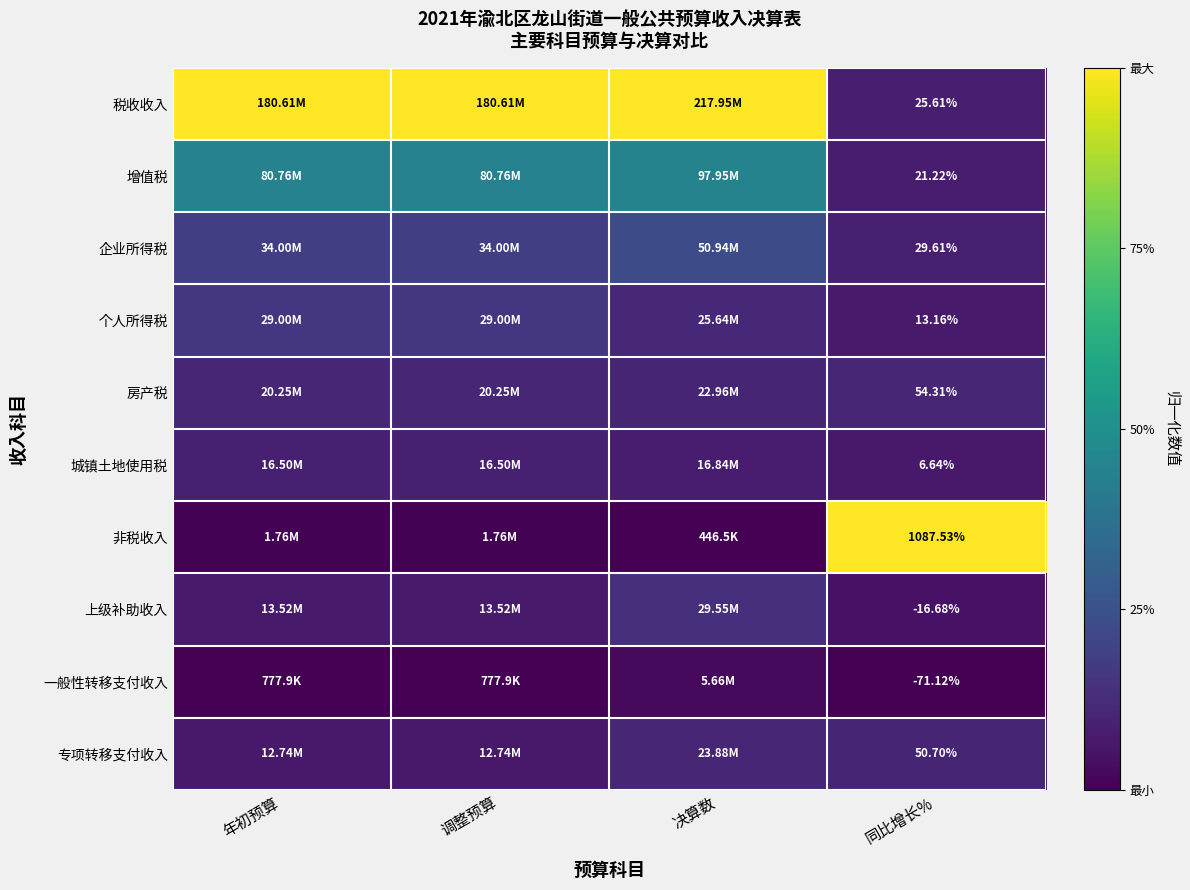

The 专项转移支付收入 series shows 0.1 at 年初预算. True or false?

True